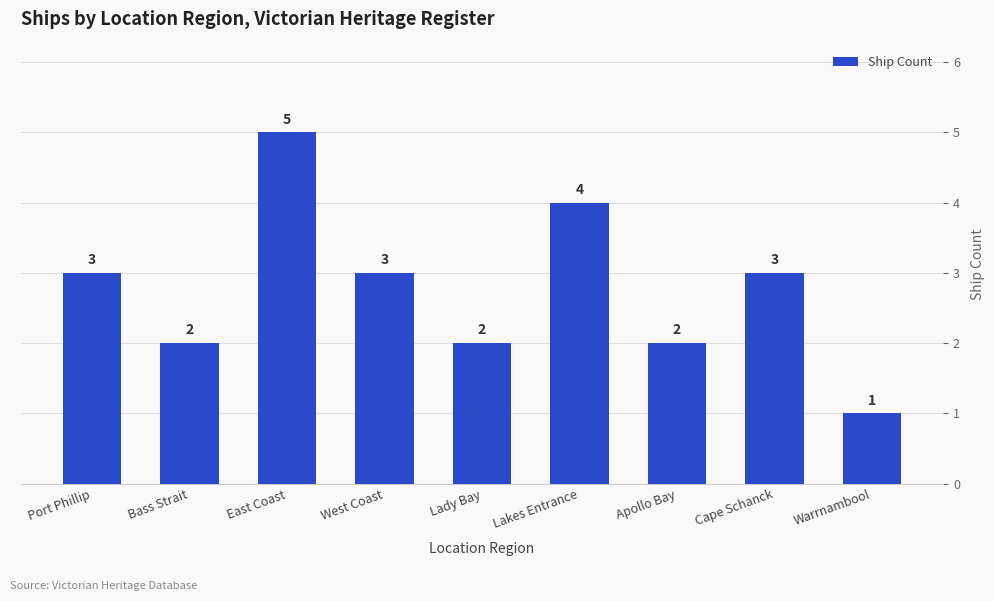

What is the maximum value shown in the chart?

5